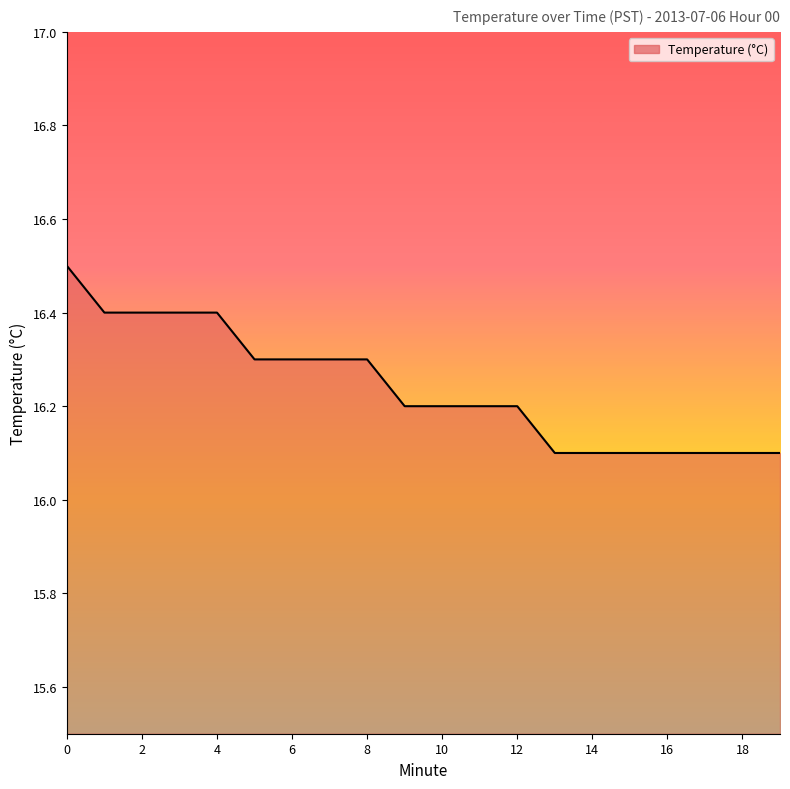

What is the difference between the maximum and minimum values?

0.4